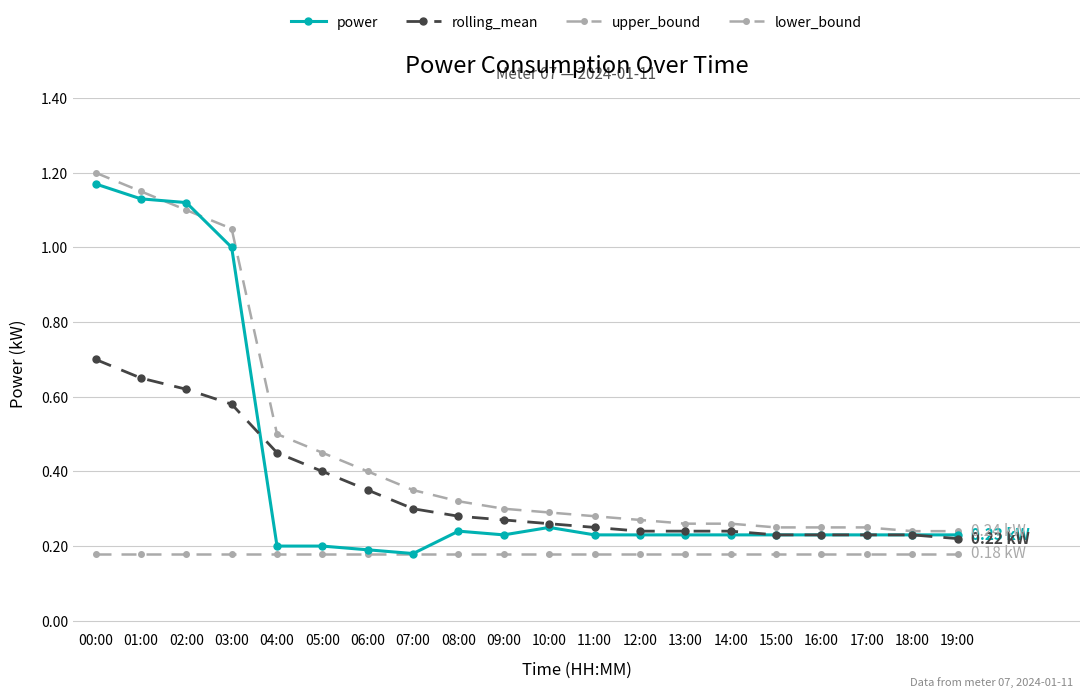

True or false: rolling_mean has more than 1 interior local peaks.

False